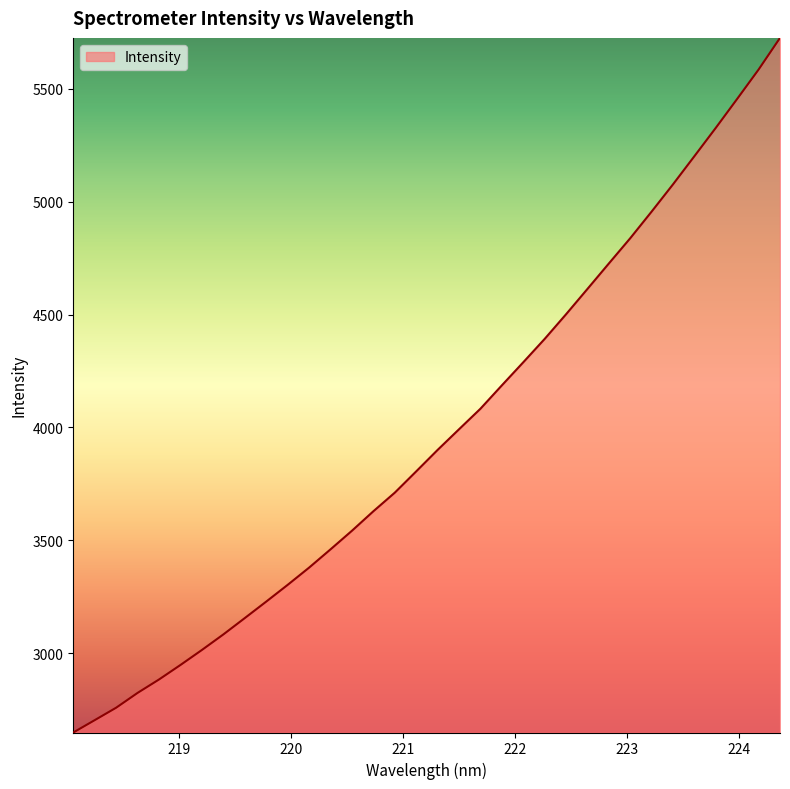

What is the difference between the maximum and minimum values?

3076.7